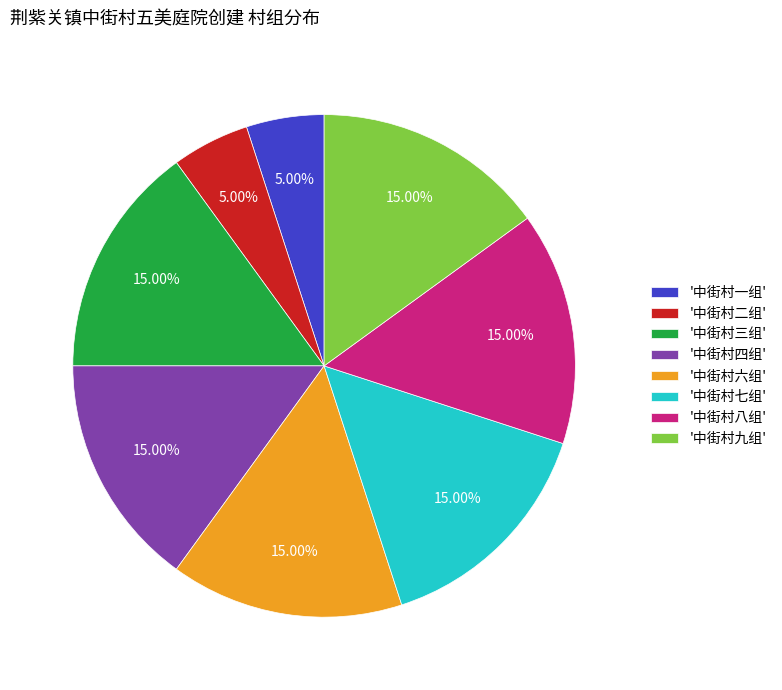

Does '中街村二组' account for over 50% of the chart?

No